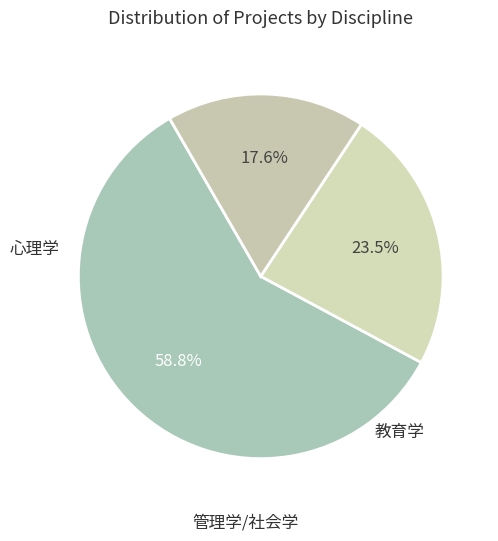

How many slices are in this pie chart?

3